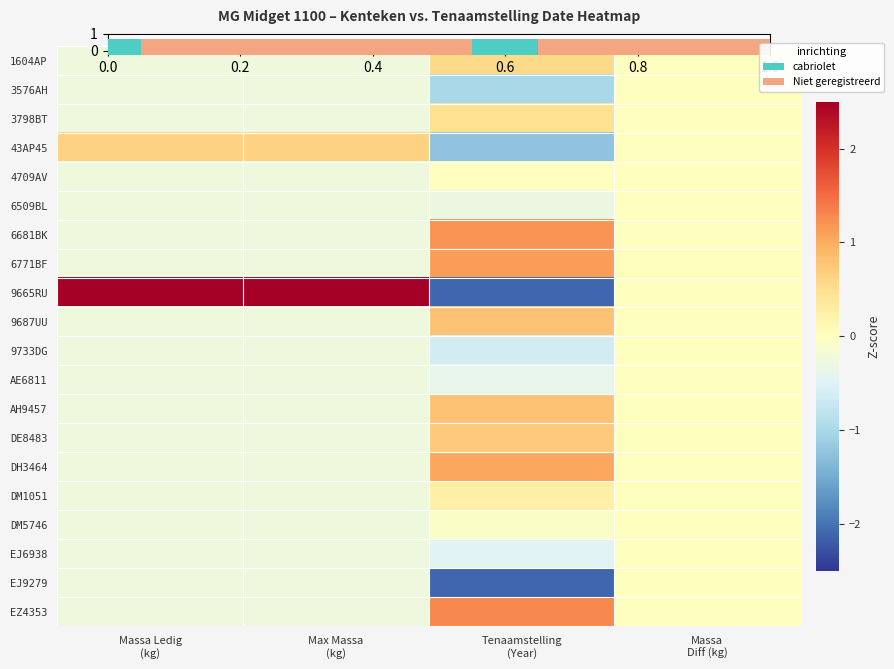

How many data points does each series have?

4